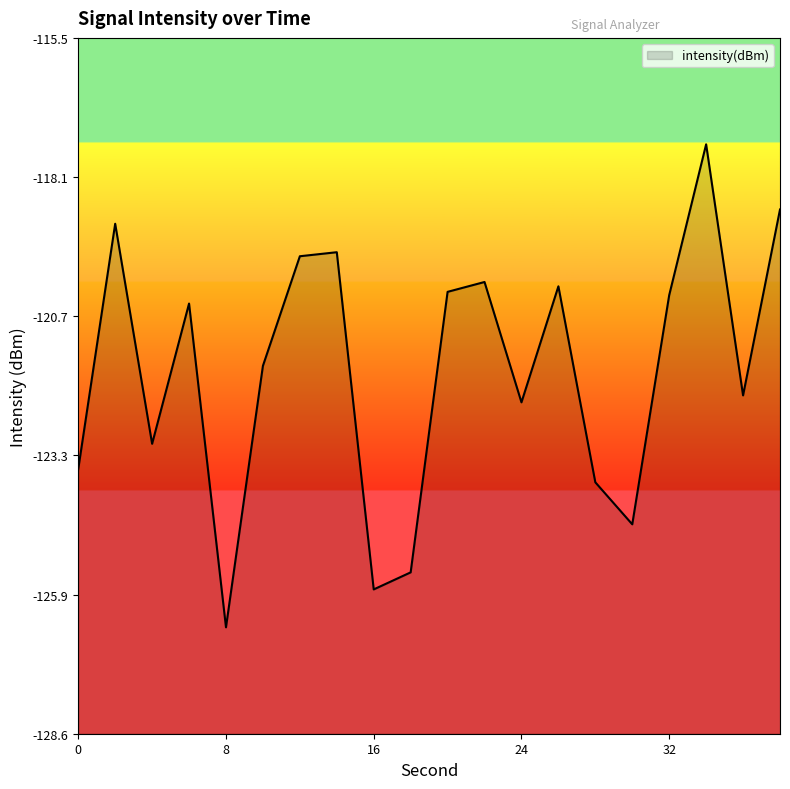

What is the smallest value displayed?

-126.6